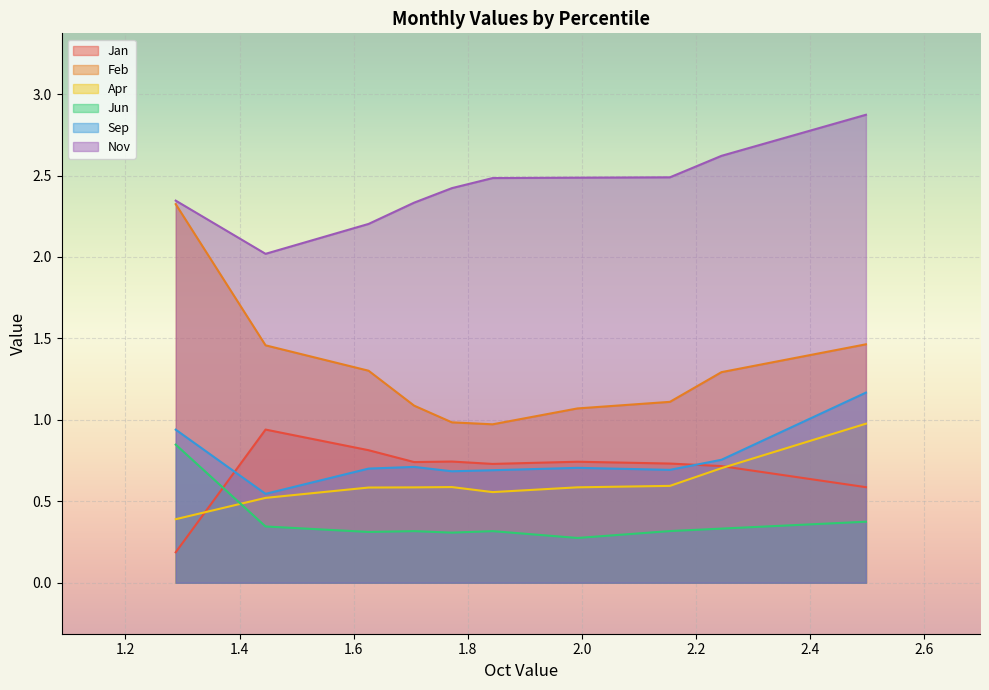

What is the greatest value displayed?

2.9